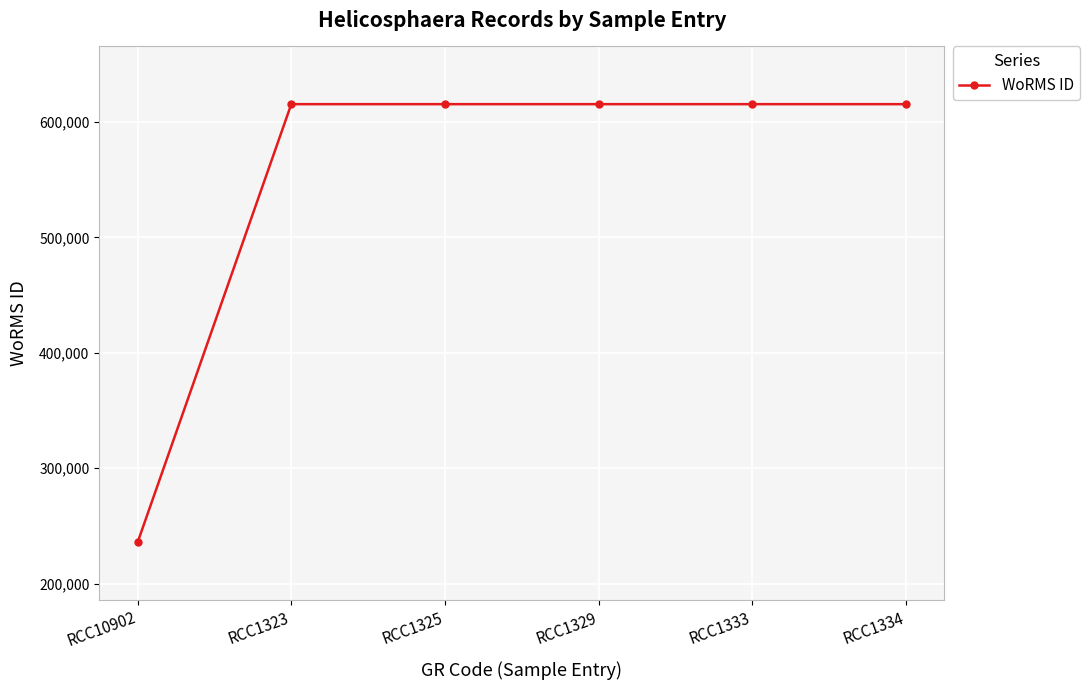

Does the chart display data point markers on the line(s)?

Yes